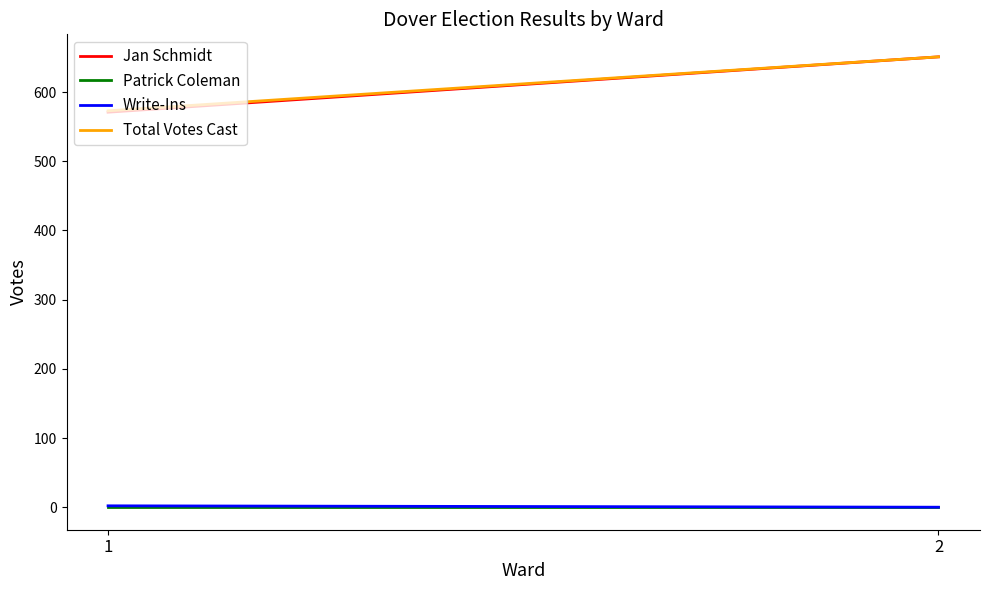

Does the chart have visible grid lines?

No